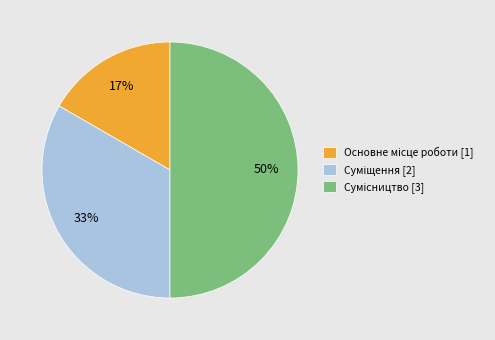

To the nearest percent, what is the average slice percentage?

33%